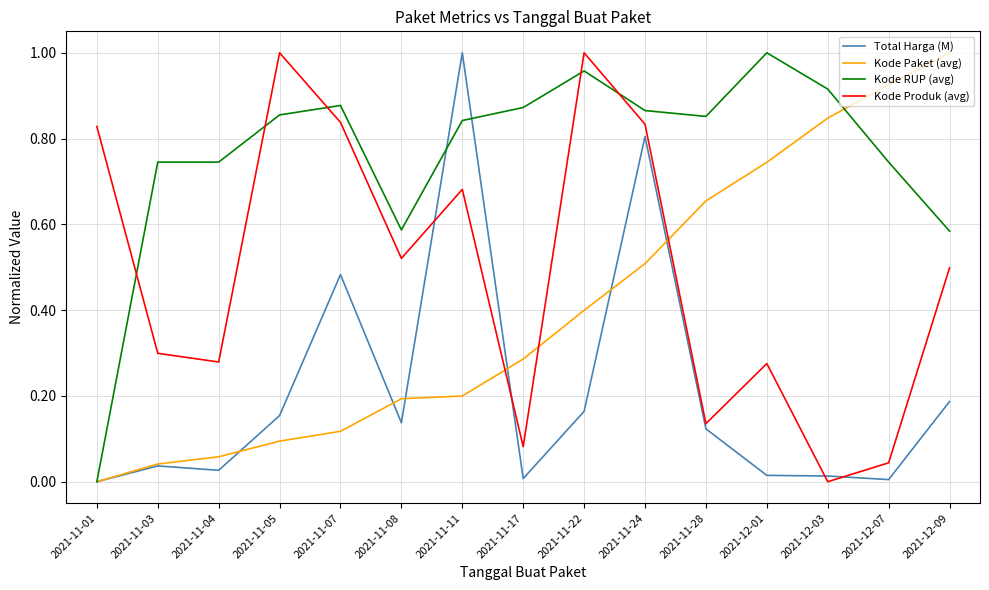

Between 2021-11-22 and 2021-11-28, which series saw the biggest shift?

Kode Produk (avg)